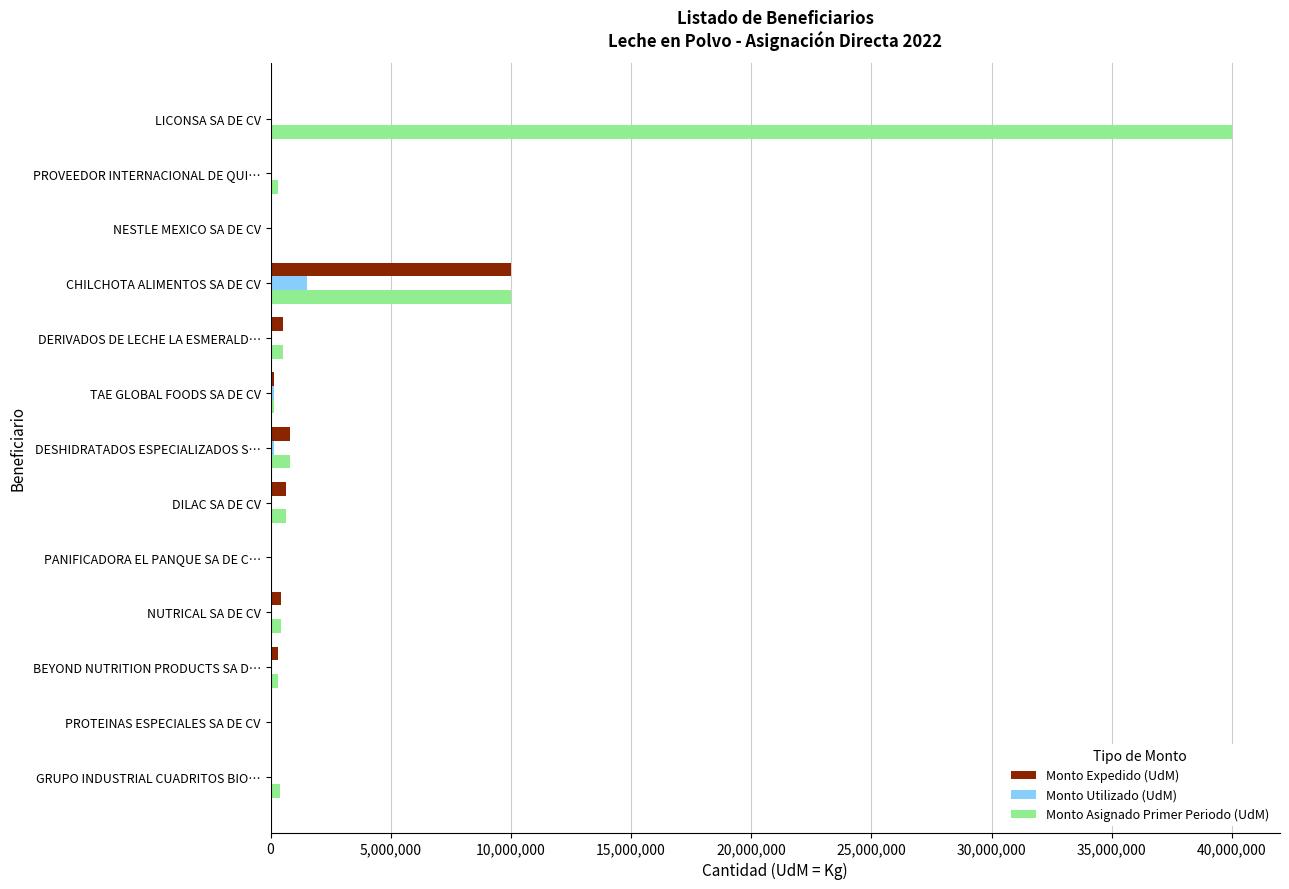

Is it true that Monto Utilizado (UdM) equals 0 at LICONSA SA DE CV?

True